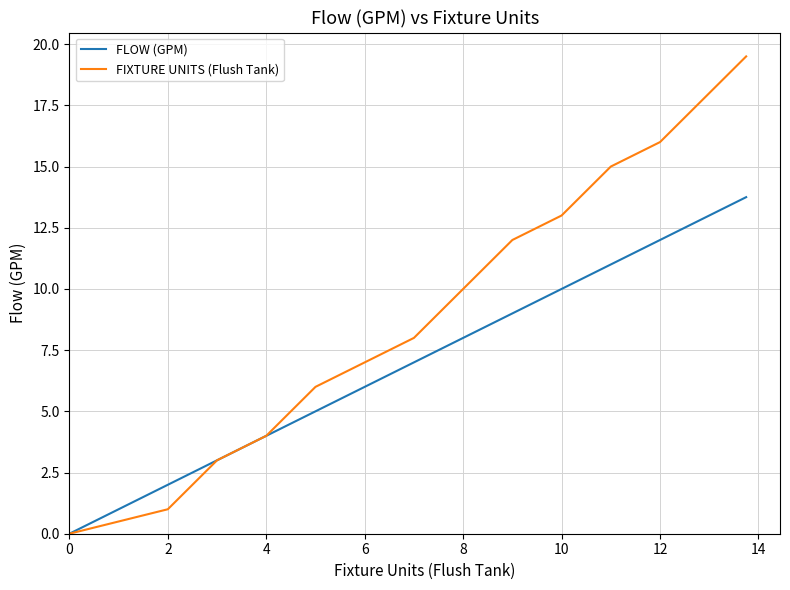

How many categories are shown in the chart?

40